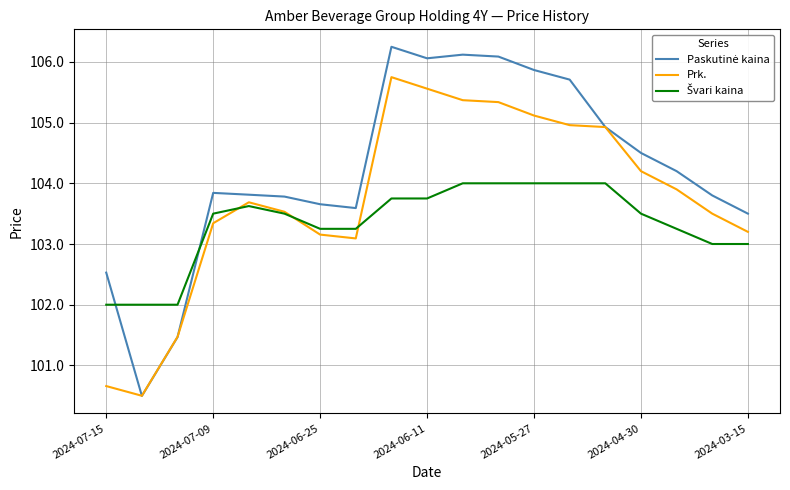

What is the minimum value shown in the chart?

100.5